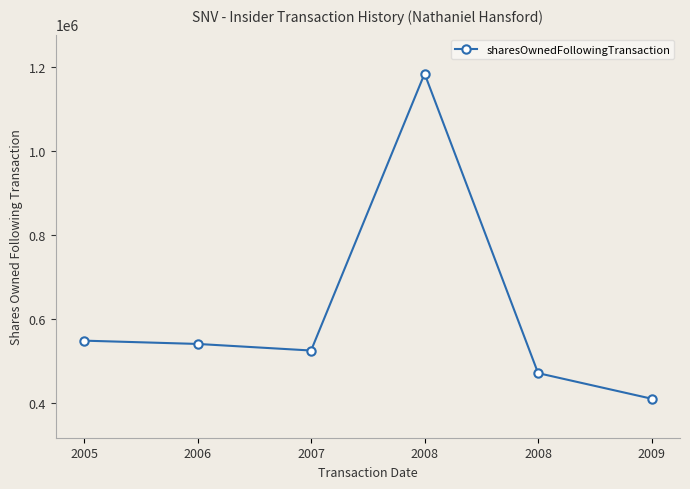

How many points are higher than both their immediate neighbors (excluding endpoints)?

1